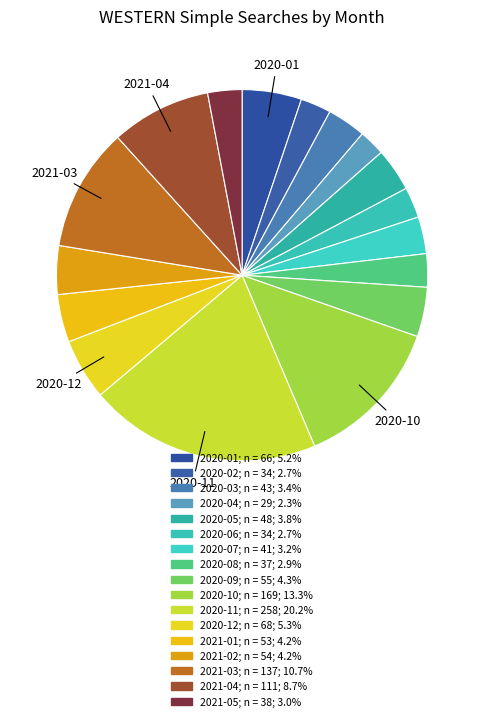

How many segments does this pie chart have?

17